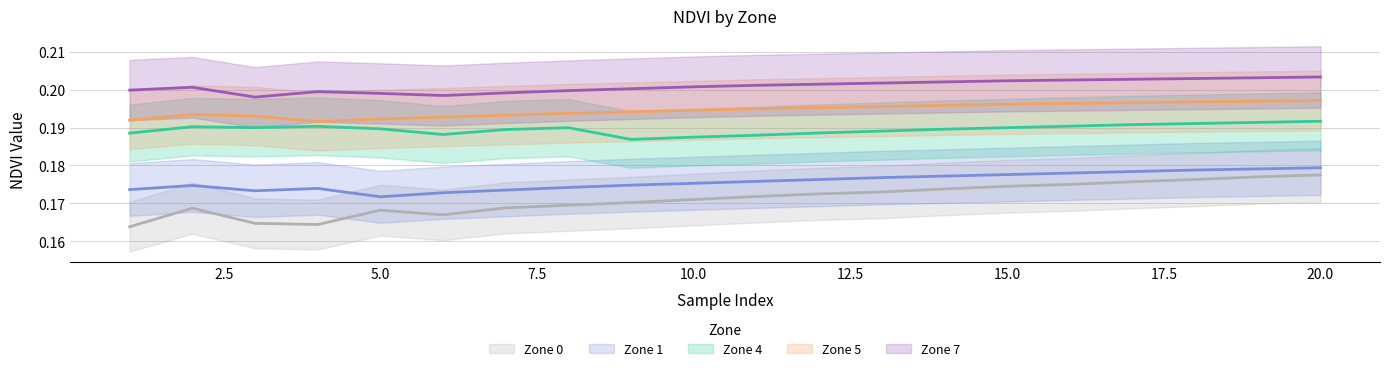

Reading left to right, what are all the values shown in this chart?

Zone 0: 1=0.2	2=0.2	3=0.2	4=0.2	5=0.2	6=0.2	7=0.2	8=0.2	9=0.2	10=0.2	11=0.2	12=0.2	13=0.2	14=0.2	15=0.2	16=0.2	17=0.2	18=0.2	19=0.2	20=0.2
Zone 1: 1=0.2	2=0.2	3=0.2	4=0.2	5=0.2	6=0.2	7=0.2	8=0.2	9=0.2	10=0.2	11=0.2	12=0.2	13=0.2	14=0.2	15=0.2	16=0.2	17=0.2	18=0.2	19=0.2	20=0.2
Zone 4: 1=0.2	2=0.2	3=0.2	4=0.2	5=0.2	6=0.2	7=0.2	8=0.2	9=0.2	10=0.2	11=0.2	12=0.2	13=0.2	14=0.2	15=0.2	16=0.2	17=0.2	18=0.2	19=0.2	20=0.2
Zone 5: 1=0.2	2=0.2	3=0.2	4=0.2	5=0.2	6=0.2	7=0.2	8=0.2	9=0.2	10=0.2	11=0.2	12=0.2	13=0.2	14=0.2	15=0.2	16=0.2	17=0.2	18=0.2	19=0.2	20=0.2
Zone 7: 1=0.2	2=0.2	3=0.2	4=0.2	5=0.2	6=0.2	7=0.2	8=0.2	9=0.2	10=0.2	11=0.2	12=0.2	13=0.2	14=0.2	15=0.2	16=0.2	17=0.2	18=0.2	19=0.2	20=0.2